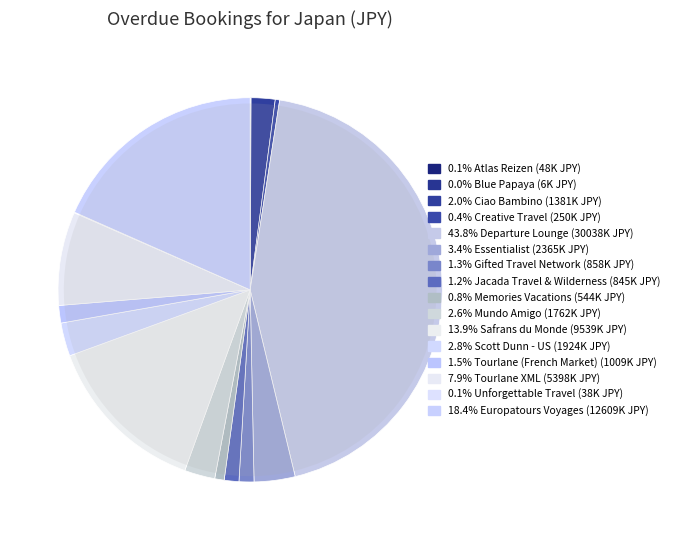

How many segments does this pie chart have?

16